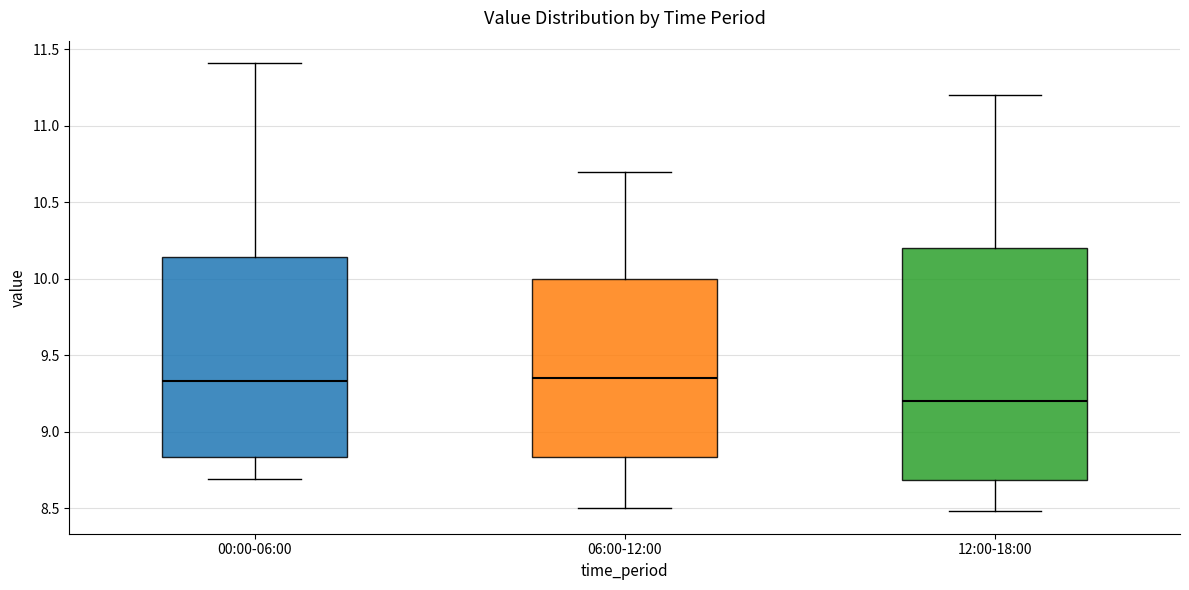

Which box is the tallest, from its lower edge to its upper edge?

12:00-18:00